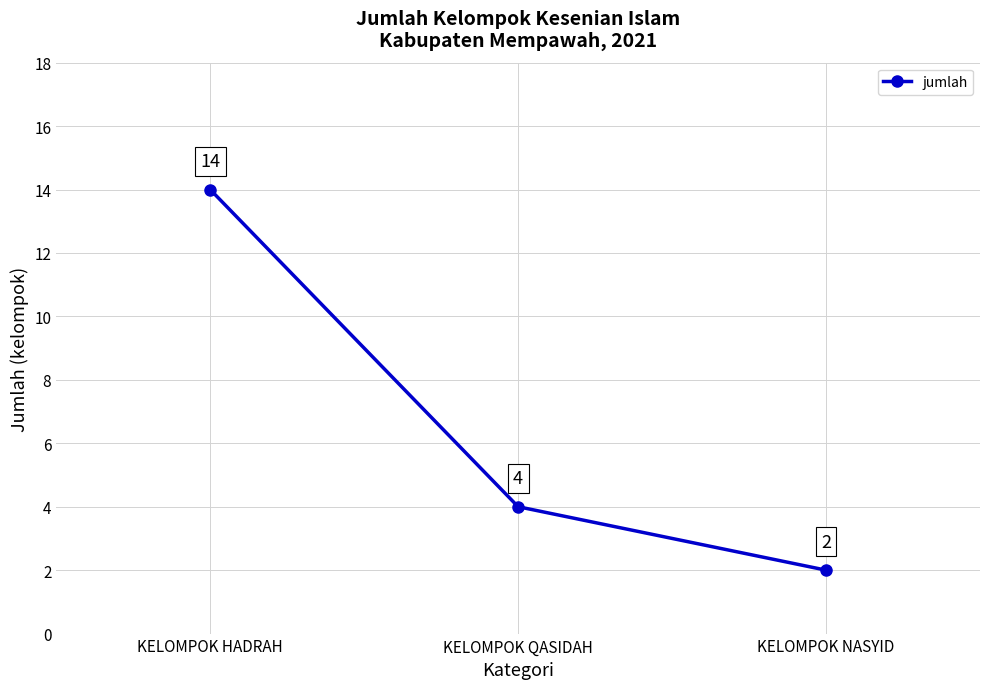

The chart shows a value of 14 at KELOMPOK HADRAH. True or false?

True